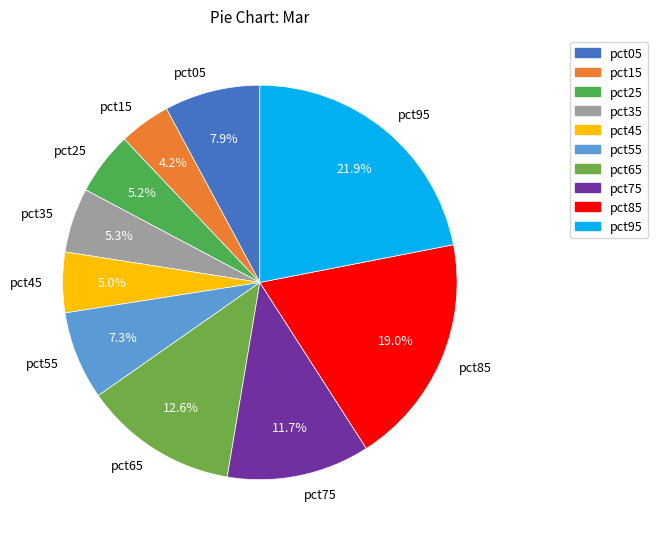

To the nearest percent, what percentage of the pie is pct45?

5%